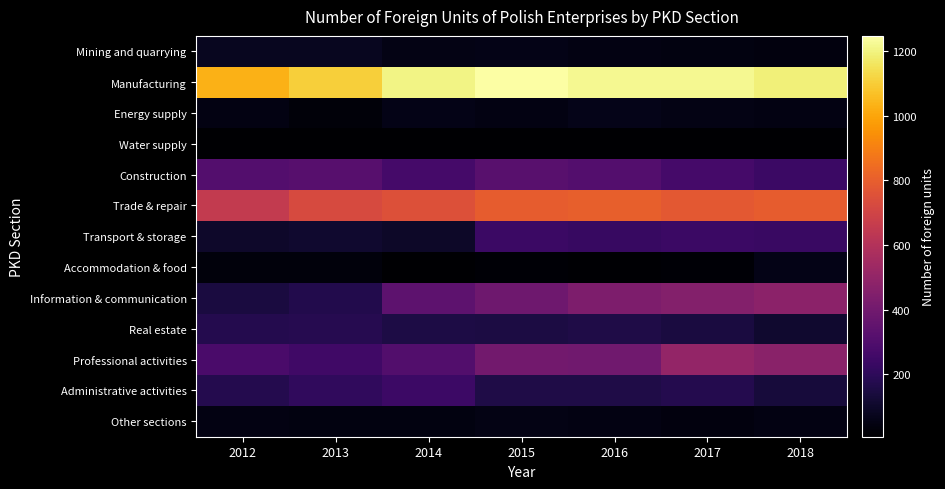

At how many categories does at least one series exceed 35?

7